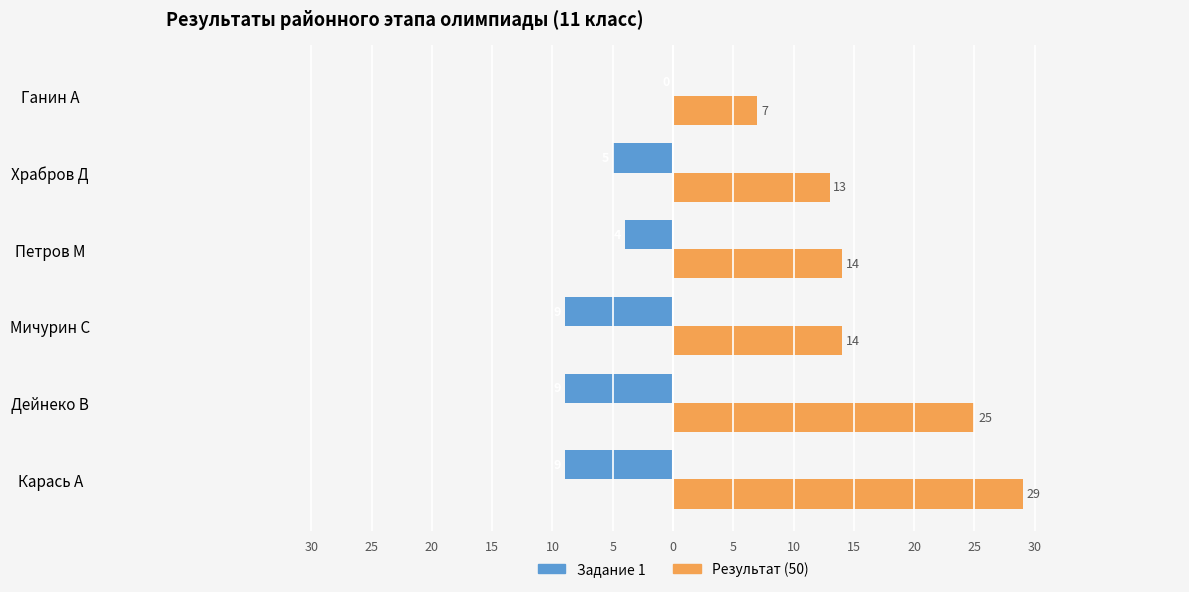

Reading left to right, list all the values displayed in this chart.

Задание 1: -9	-9	-9	-4	-5	0
Результат (50): 29	25	14	14	13	7